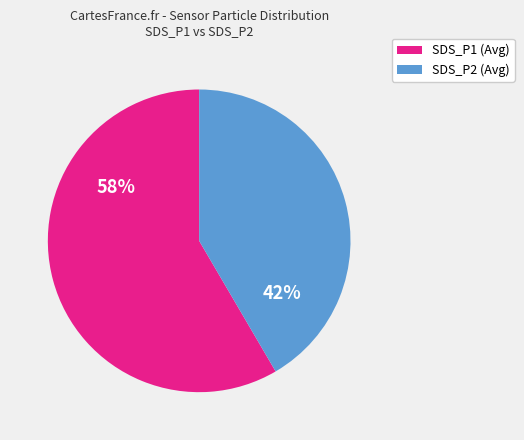

True or false: SDS_P1 (Avg) accounts for 67% of the total.

False